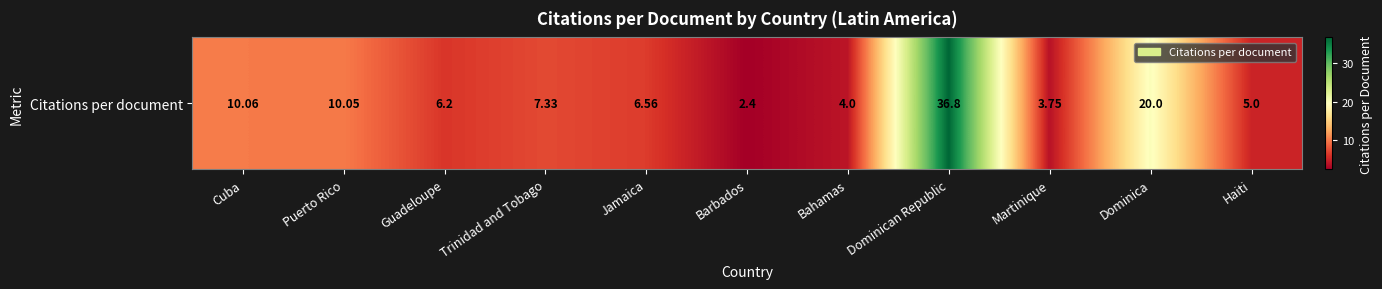

What is the sum of the values at Barbados and Martinique?

6.2